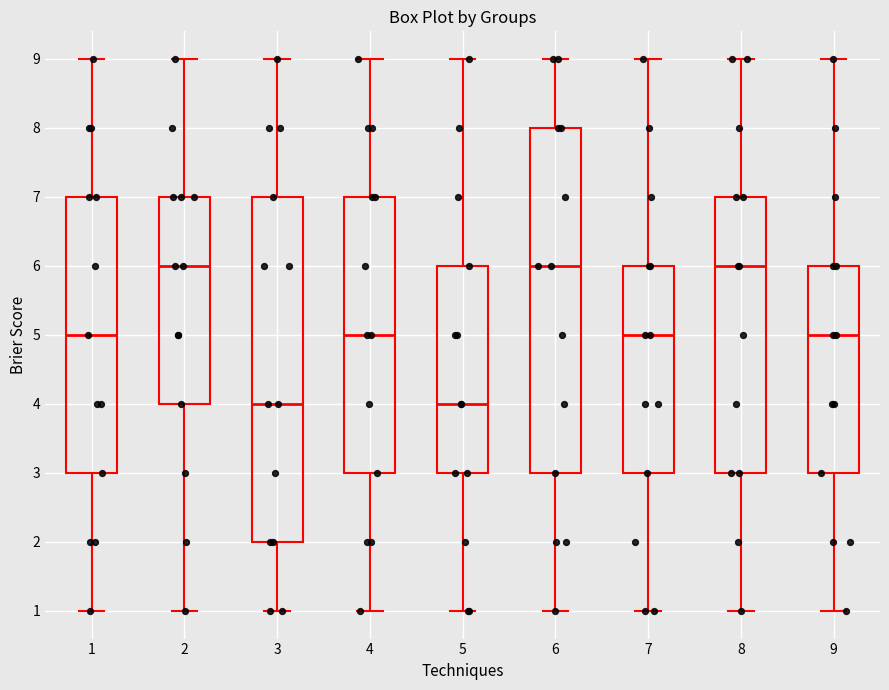

Where does the upper whisker of the box at x = 1 end on the y-axis? The values are not printed on the chart, so give them approximately, as read against the axis.

9